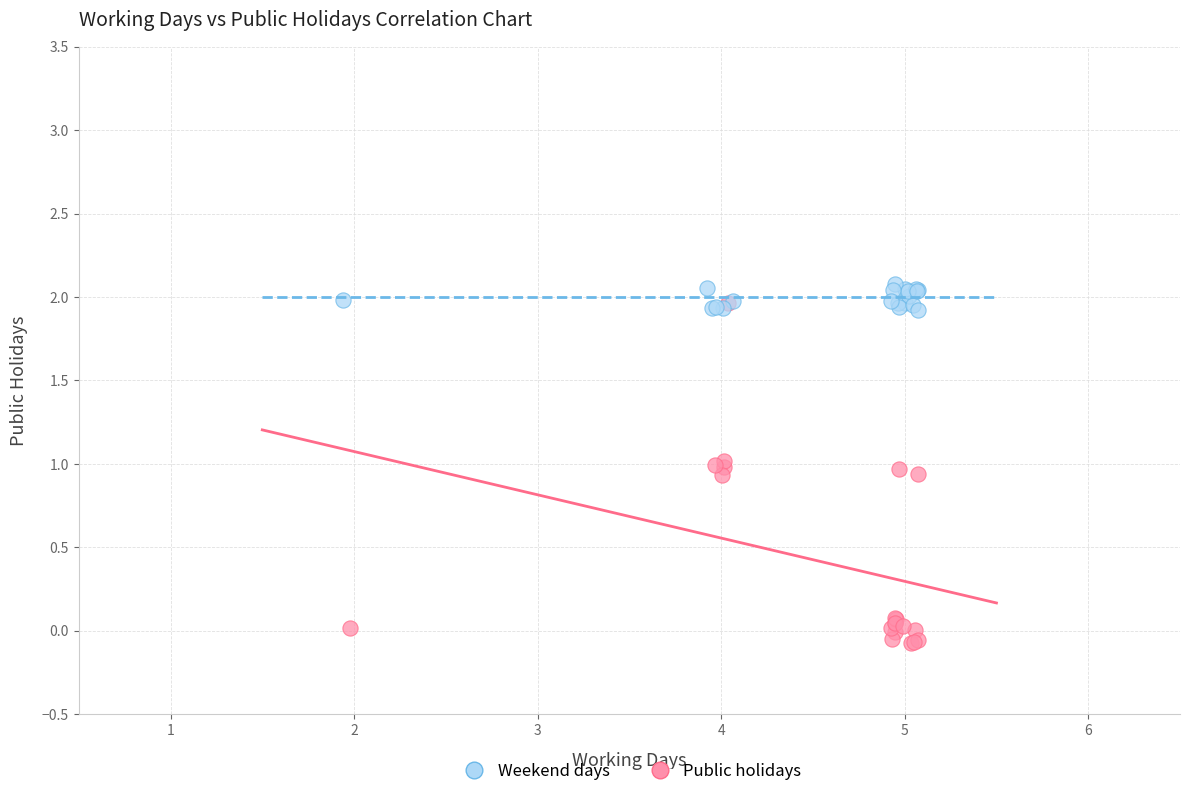

Which series reaches the minimum Y coordinate?

Public holidays